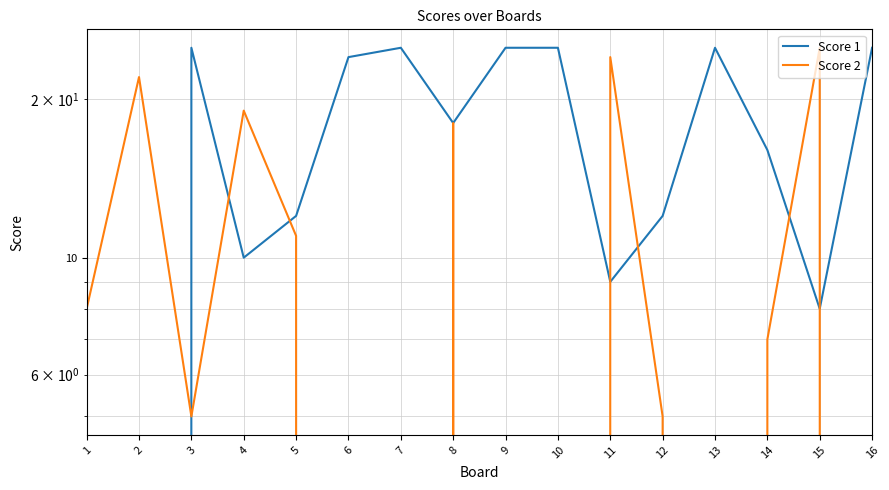

How many intersections are there between Score 1 and Score 2?

8